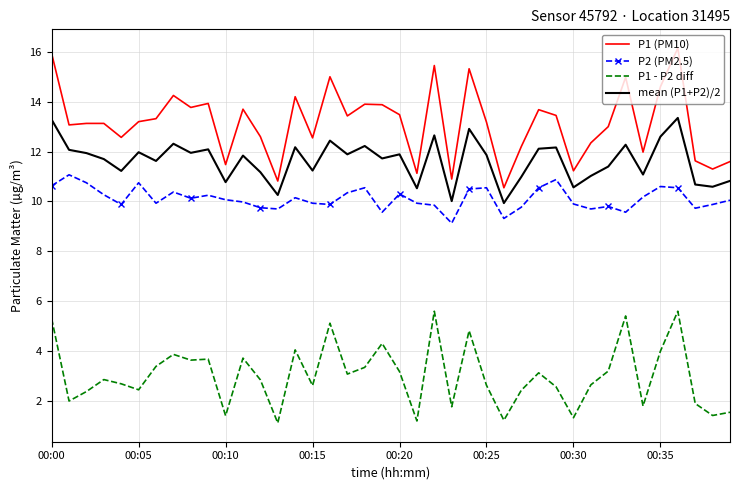

Rank the series by their maximum value, from highest to lowest.

P1 (PM10), mean (P1+P2)/2, P2 (PM2.5), P1 - P2 diff